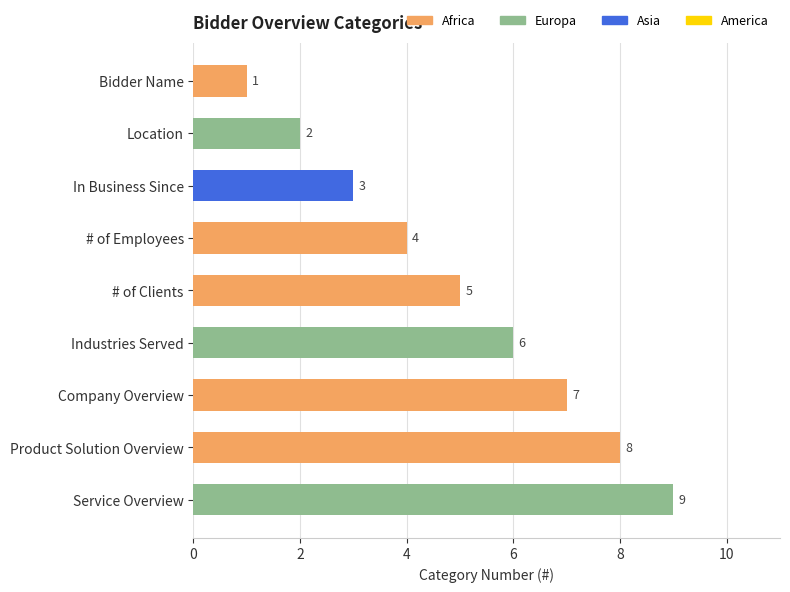

Is it true that the value at Location is 1?

False